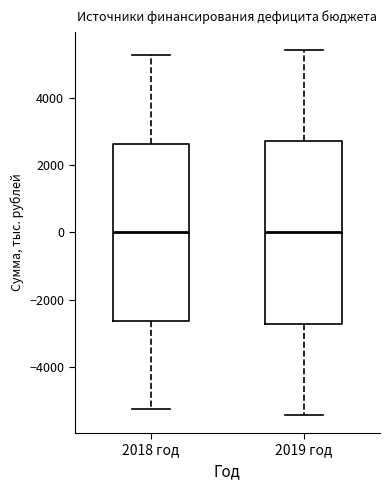

Reading left to right, read every box against the y-axis: the position of its median line, the range the box covers, and the ends of its whiskers. The values are not printed on the chart, so give them approximately, as read against the axis.

2018 год: median 0, box -2600 to 2600, whiskers -5200 to 5200
2019 год: median 0, box -2800 to 2800, whiskers -5400 to 5400